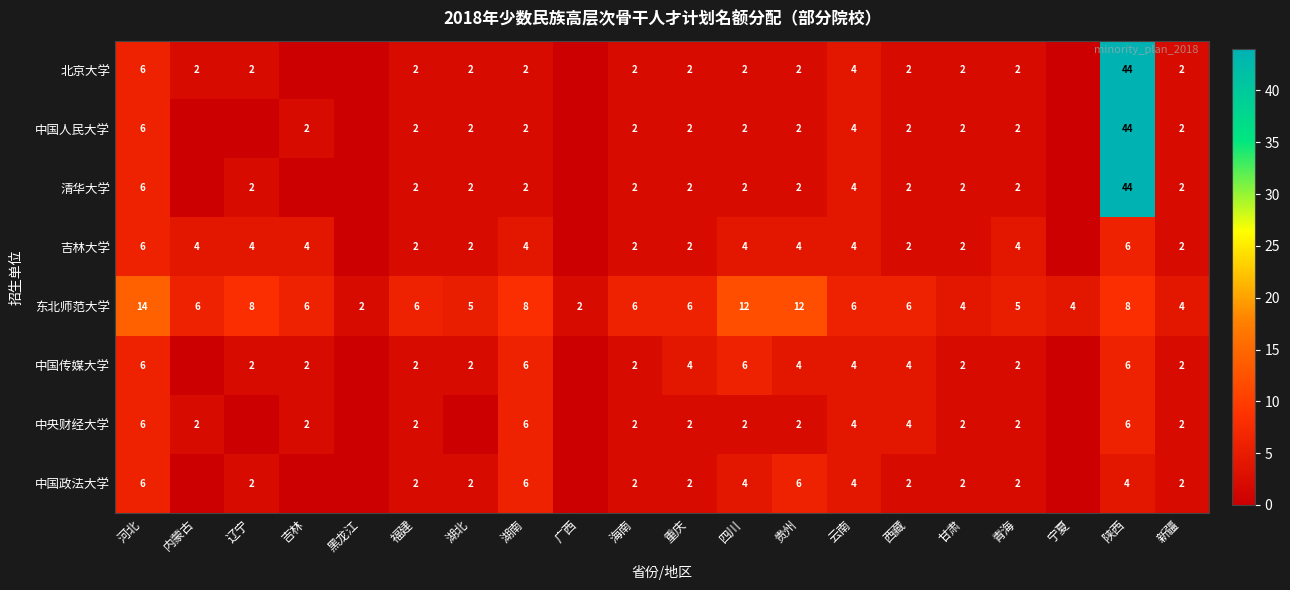

What is the greatest value displayed?

44